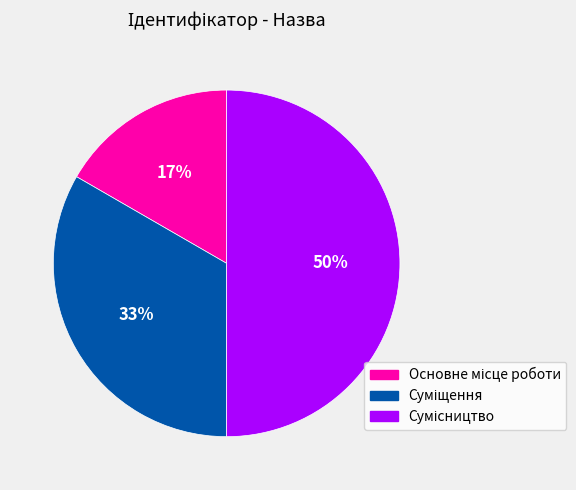

To the nearest percent, what is the difference between the largest and smallest slice percentages?

33%